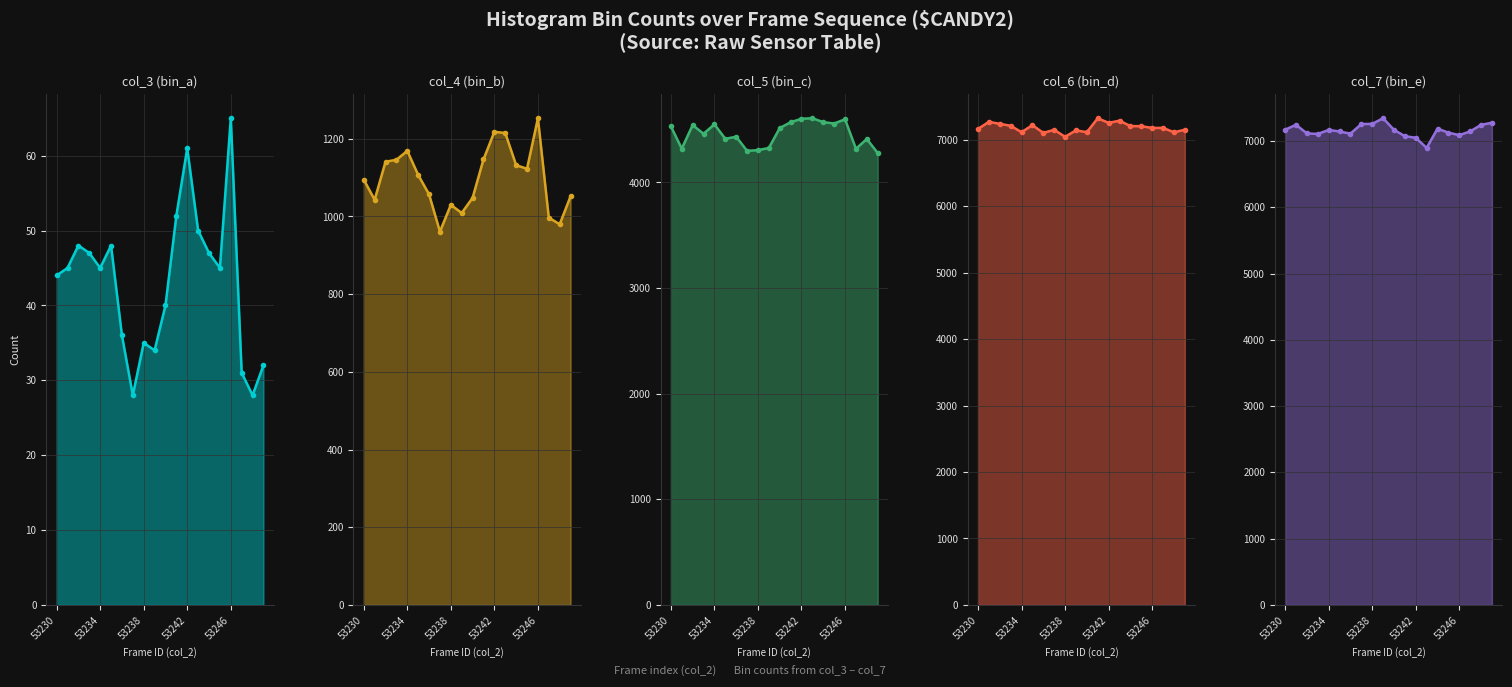

What position from the left is 17?

18